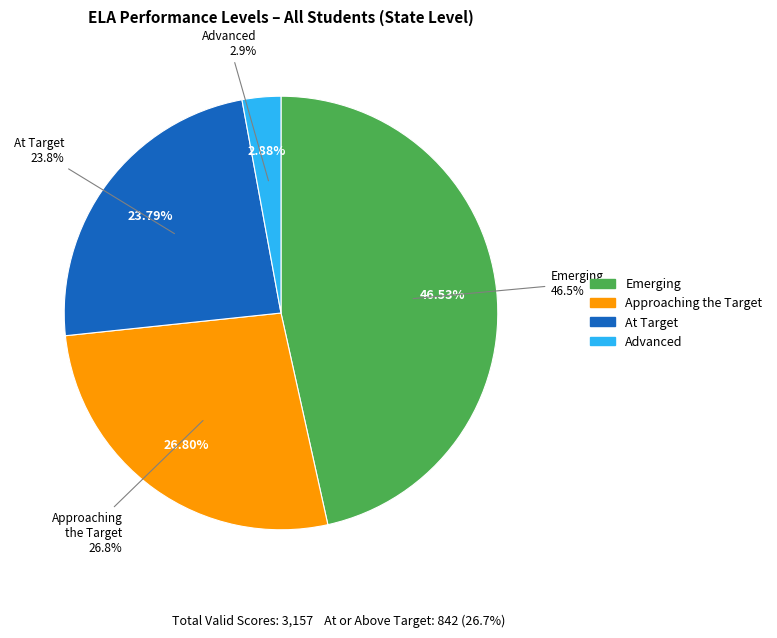

Which series changed the most between Emerging and Approaching the Target?

Emerging